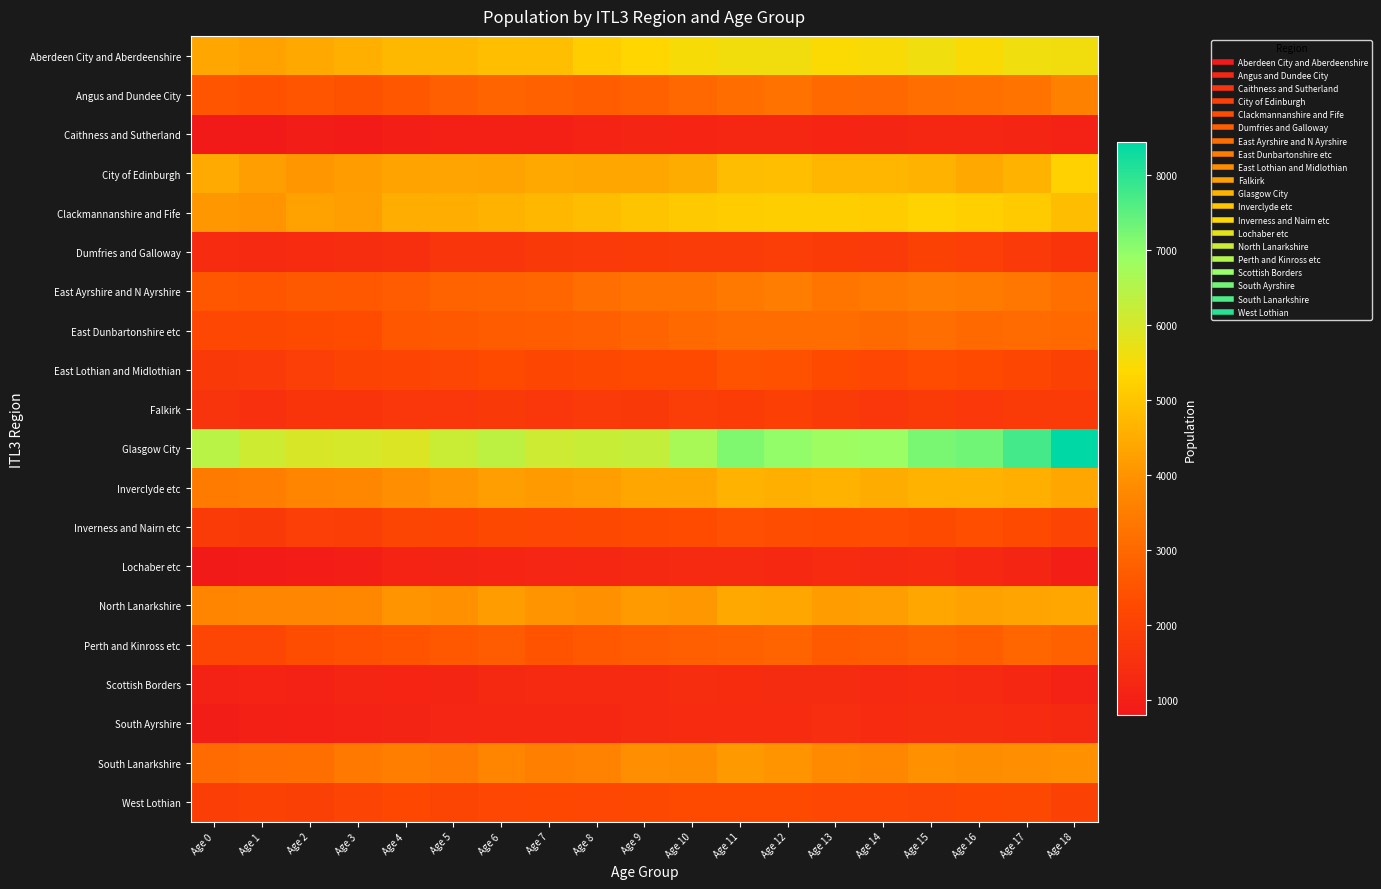

Which series has the largest total across all categories?

Glasgow City